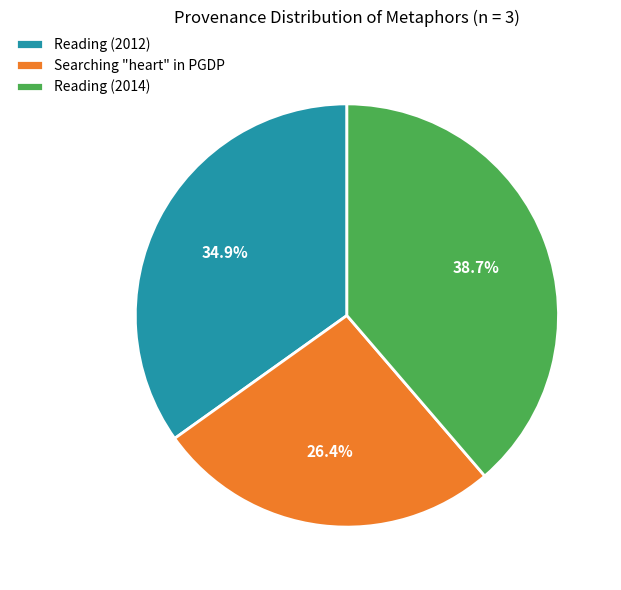

Which slice is the smallest?

Searching "heart" in PGDP